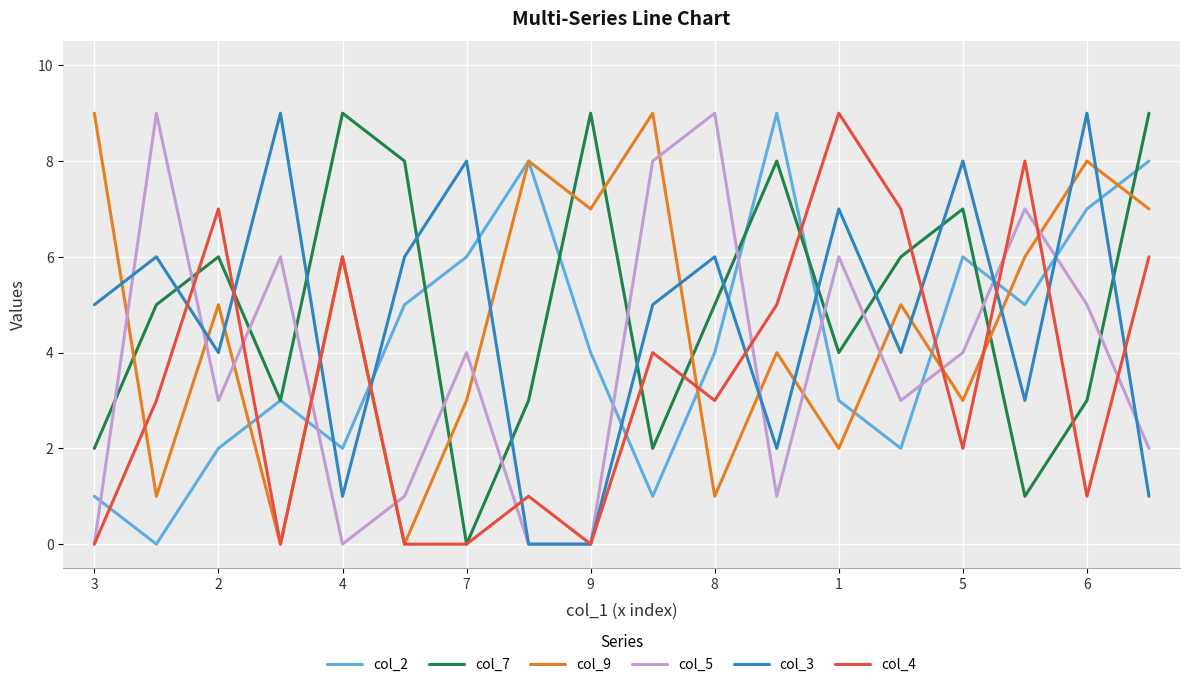

What is the maximum value shown in the chart?

9